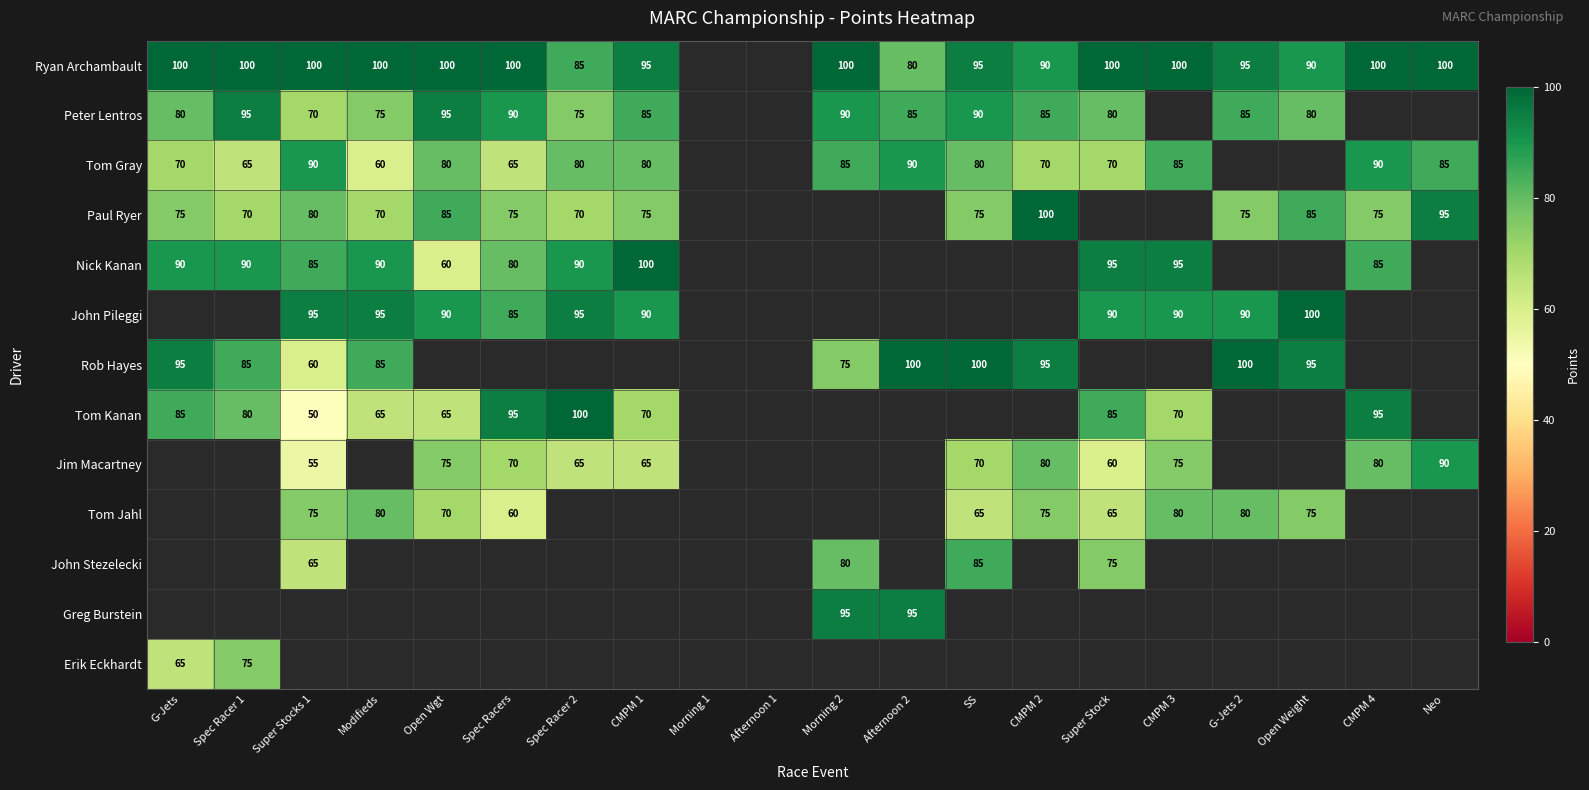

How many series are shown in this chart?

13